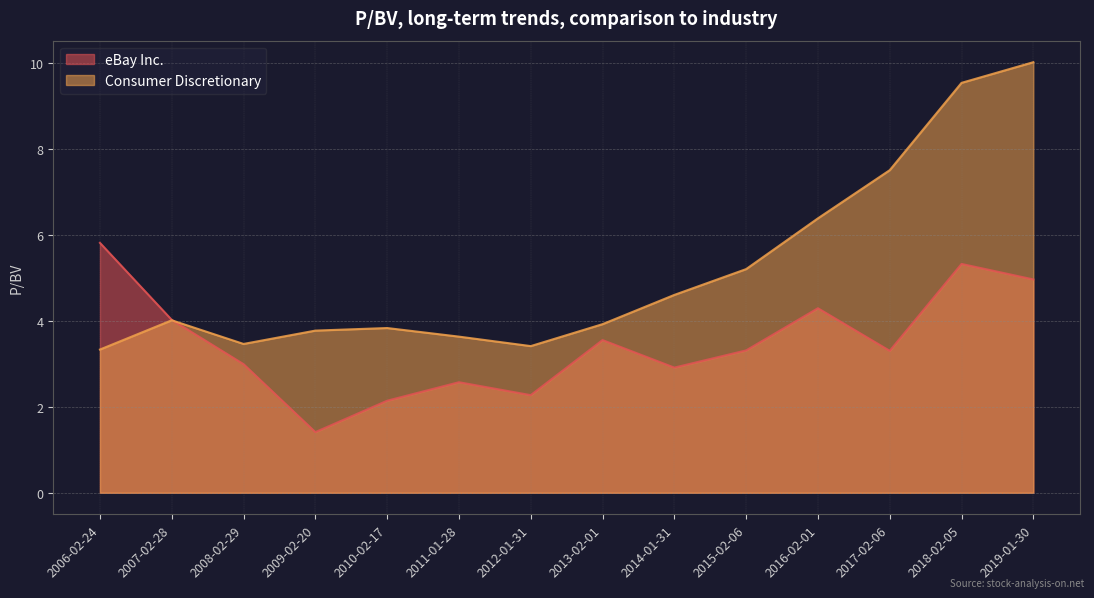

List the series in order of their peak value, highest first.

Consumer Discretionary, eBay Inc.